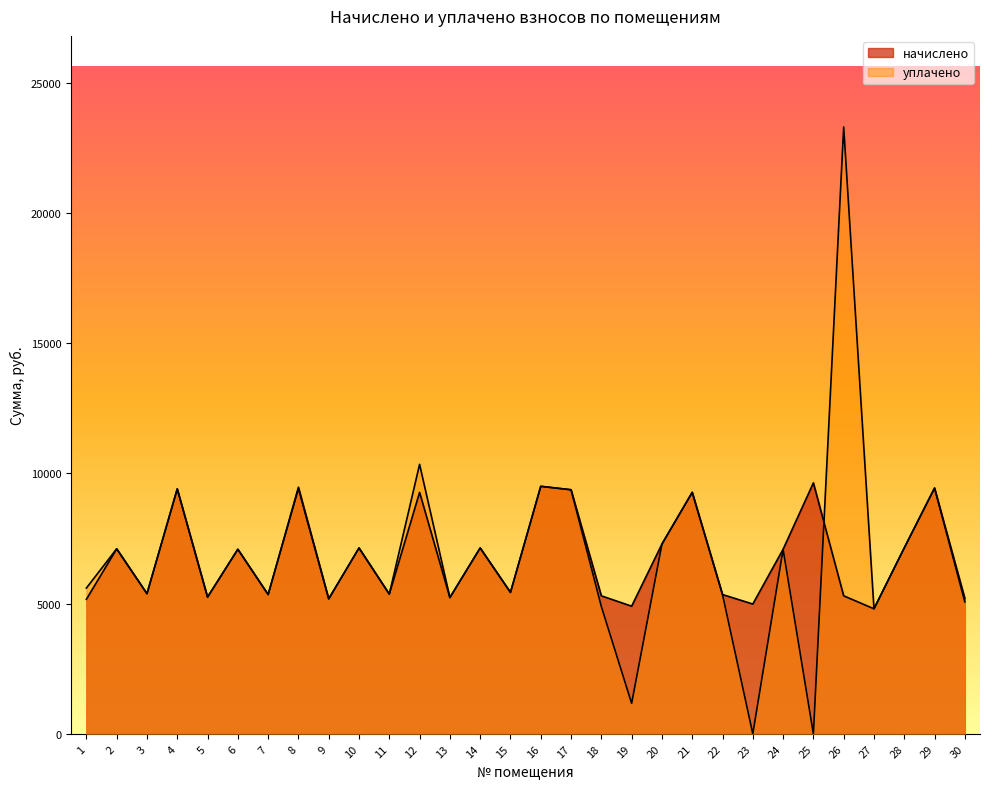

Reading right to left, transcribe all the data shown in this chart.

начислено: 30=5199.8	29=9439.2	28=7140.4	27=4802.4	26=5299.2	25=9637.9	24=7087.7	23=4984.6	22=5348.9	21=9273.6	20=7286.4	19=4901.8	18=5299.2	17=9373.0	16=9505.4	15=5431.7	14=7137.4	13=5233.0	12=9273.6	11=5365.4	10=7137.4	9=5183.3	8=9472.3	7=5348.9	6=7087.7	5=5249.5	4=9406.1	3=5382.0	2=7104.4	1=5166.7
уплачено: 30=5065.8	29=9439.2	28=7140.4	27=4802.4	26=23308.8	25=0.0	24=7087.7	23=0.0	22=5348.9	21=9273.6	20=7286.4	19=1169.6	18=4889.6	17=9373.0	16=9505.4	15=5431.7	14=7137.4	13=5233.0	12=10348.8	11=5365.4	10=7137.4	9=5183.3	8=9415.1	7=5348.9	6=7087.7	5=5249.5	4=9406.1	3=5382.0	2=7104.4	1=5597.3